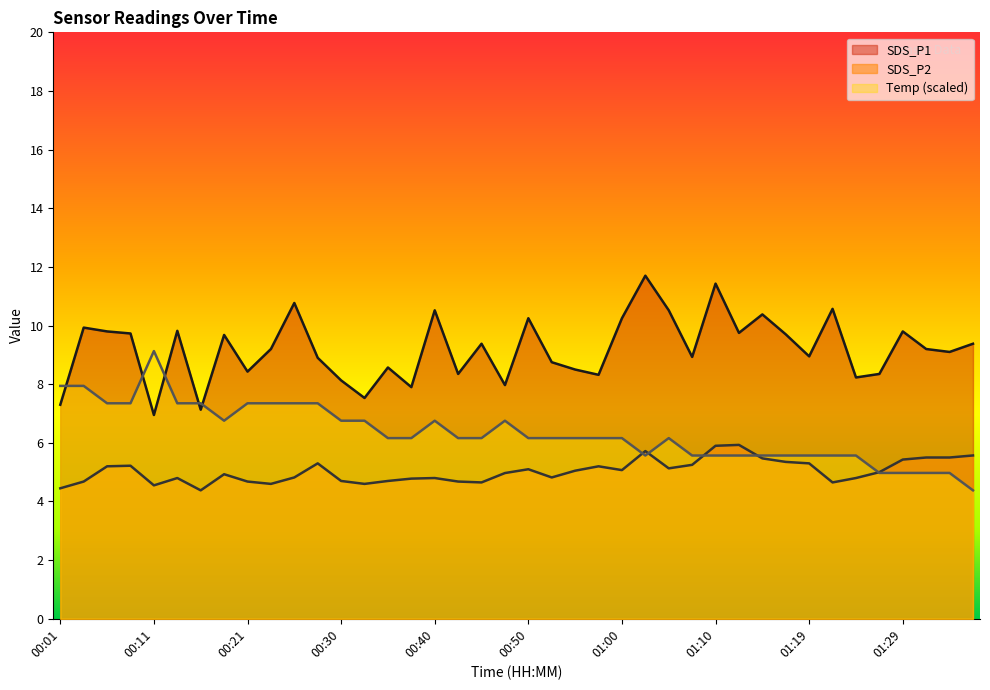

How many categories are shown in the chart?

40